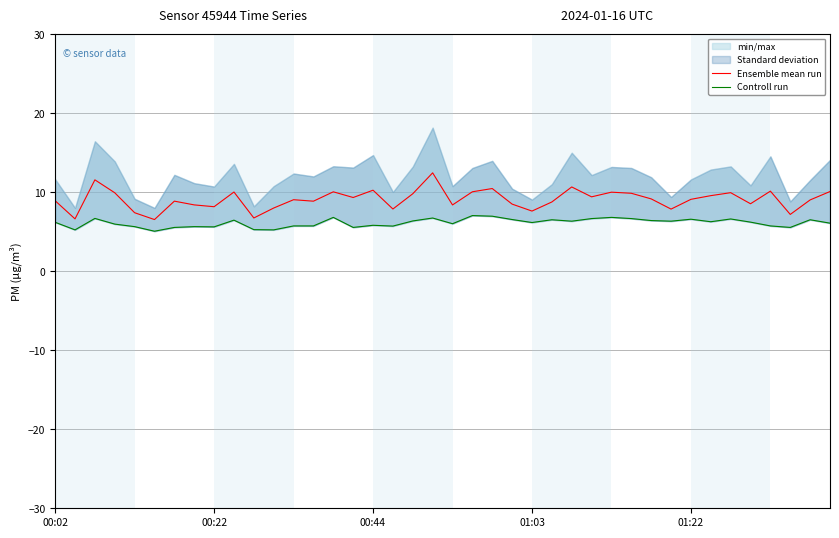

What is the sum of all Controll run values?

244.5